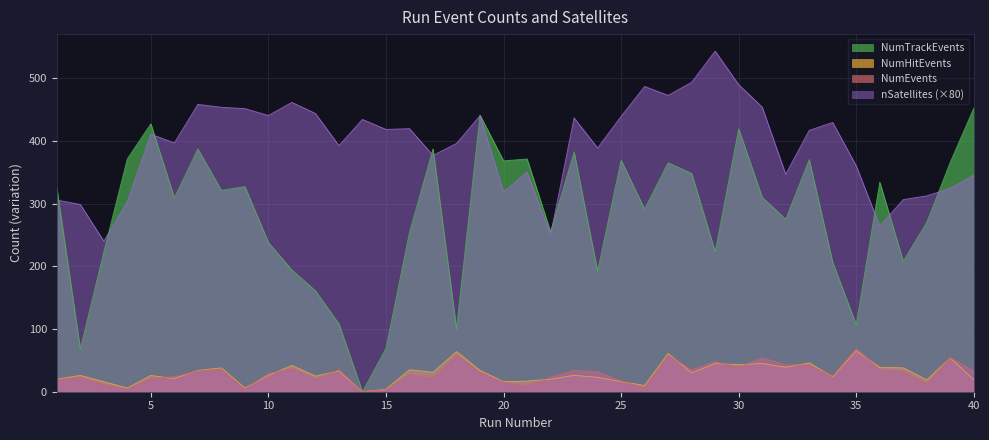

Which category has the lowest value across all series?

14